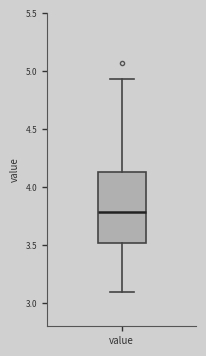

Read this box plot against the y-axis: the position of the median line, the range covered by the box, and the ends of both whiskers. The values are not printed on the chart, so give them approximately, as read against the axis.

median 3.80, box 3.50 to 4.15, whiskers 3.10 to 4.95